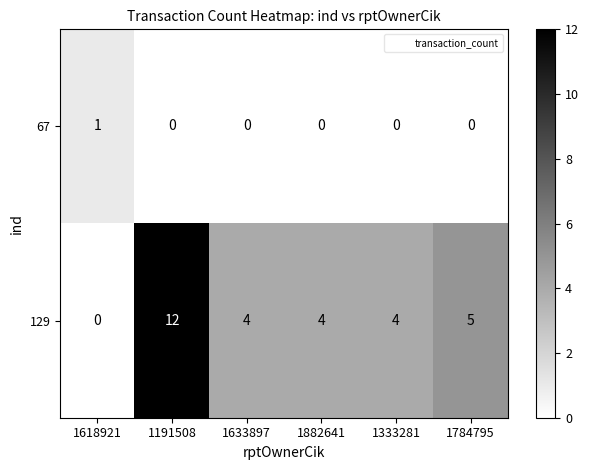

Where is 129 nearest to the value 6?

1784795